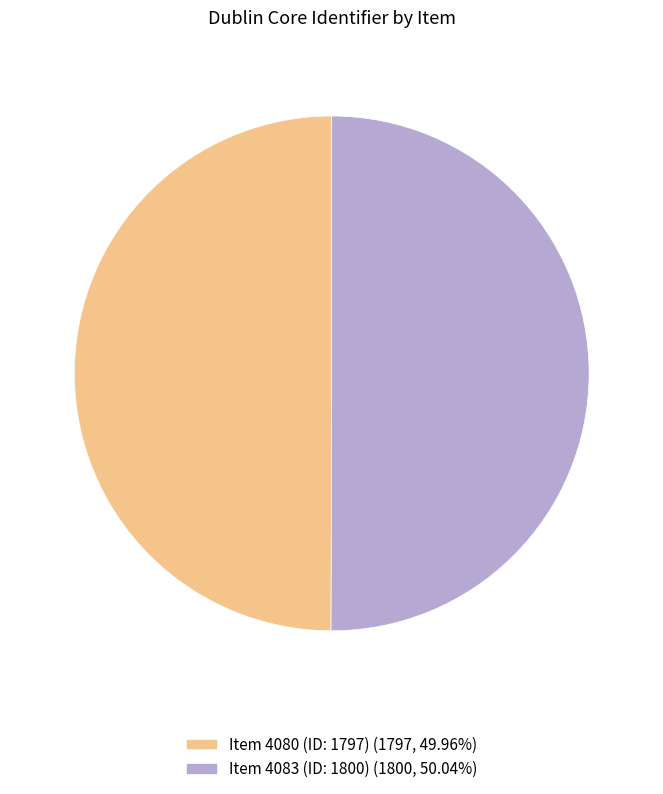

Do Item 4080 (ID: 1797) and Item 4083 (ID: 1800) together represent more than half of the pie?

Yes